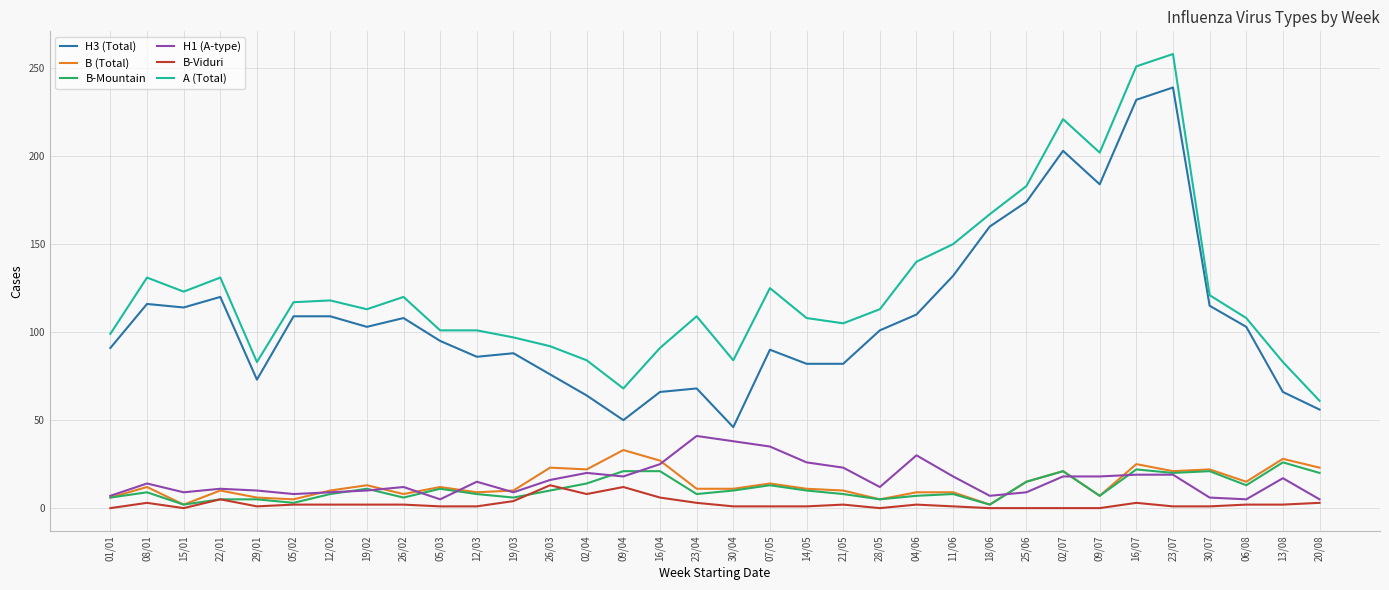

What position from the left is 23/07?

30